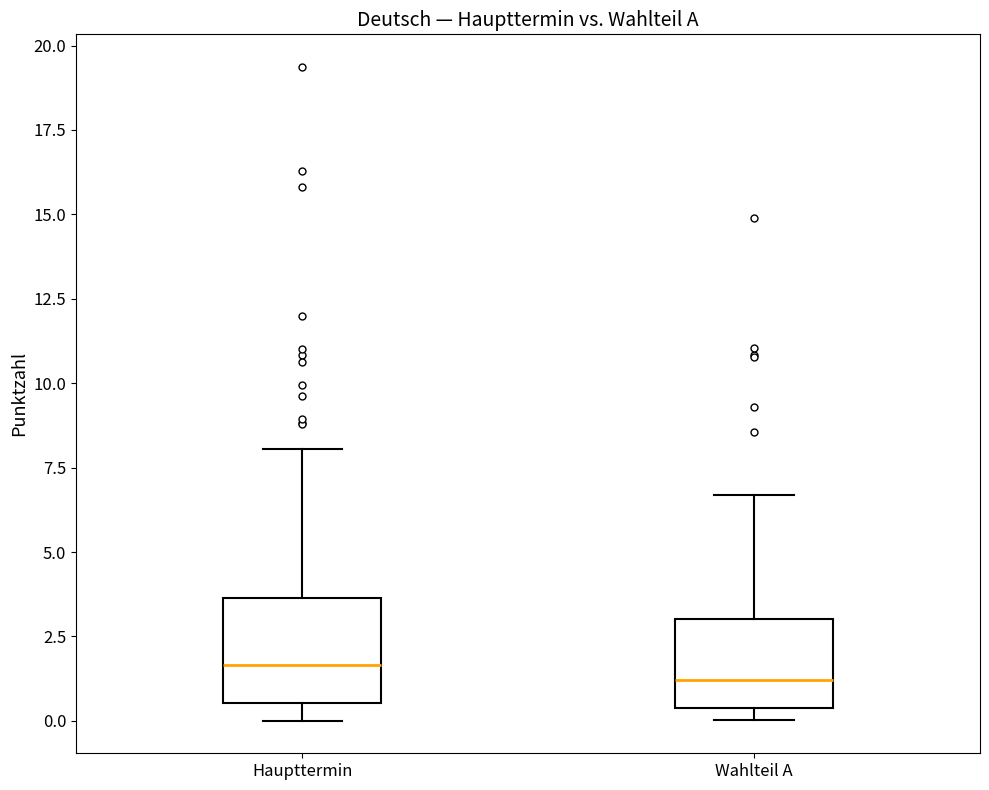

Reading left to right, transcribe this box plot: for each box, give where its median line is, the range the box spans, and where its two whiskers end, as read against the y-axis. The values are not printed on the chart, so give them approximately, as read against the axis.

Haupttermin: median 1.5, box 0.5 to 3.5, whiskers 0.0 to 8.0
Wahlteil A: median 1.0, box 0.5 to 3.0, whiskers 0.0 to 6.5